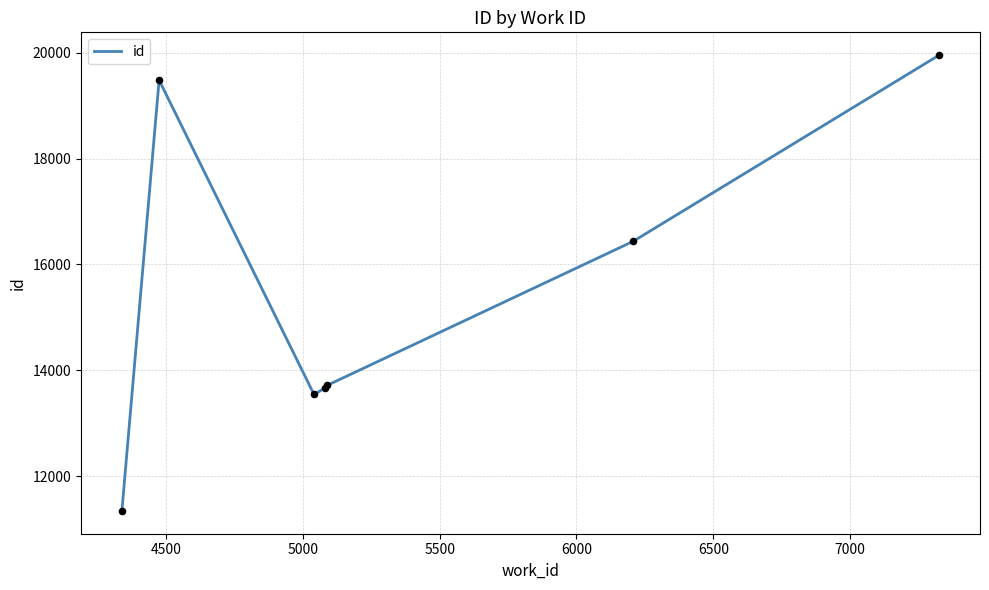

What is the maximum value shown in the chart?

19954